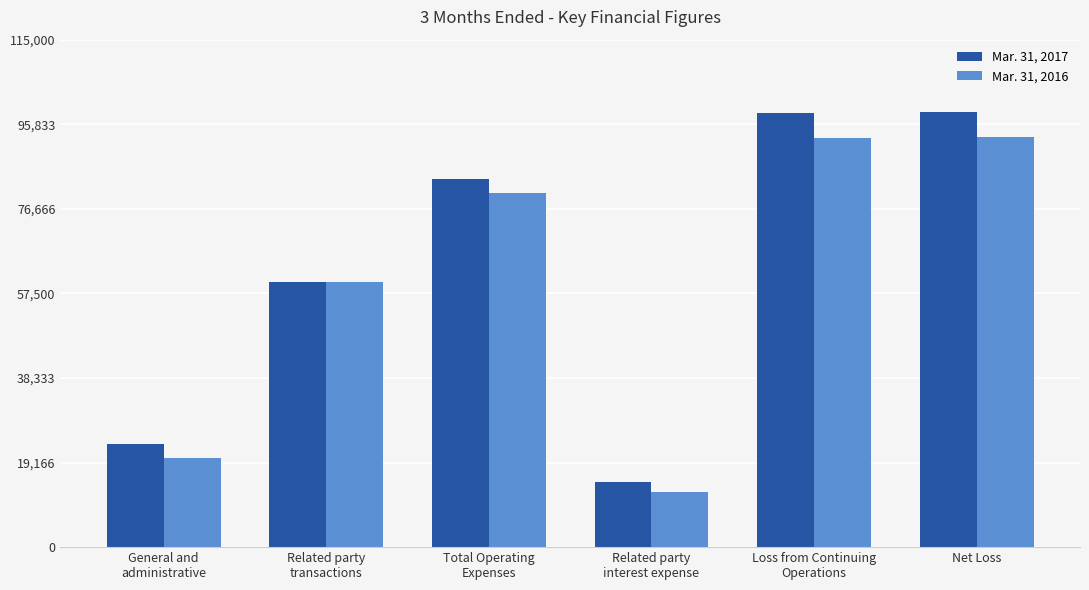

What is the average value of the Mar. 31, 2016 series?

59706